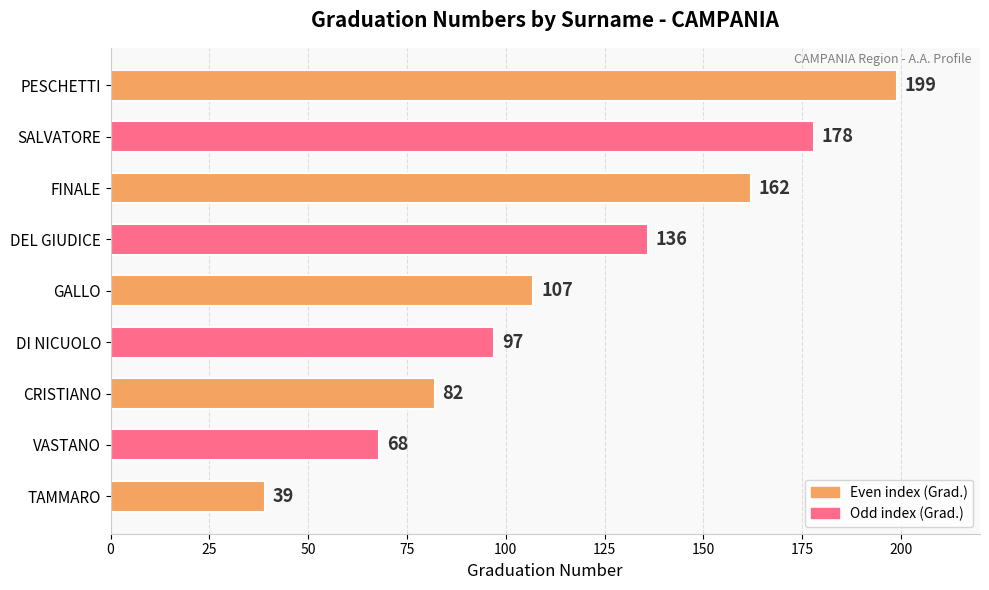

The chart shows a value of 82 at CRISTIANO. True or false?

True